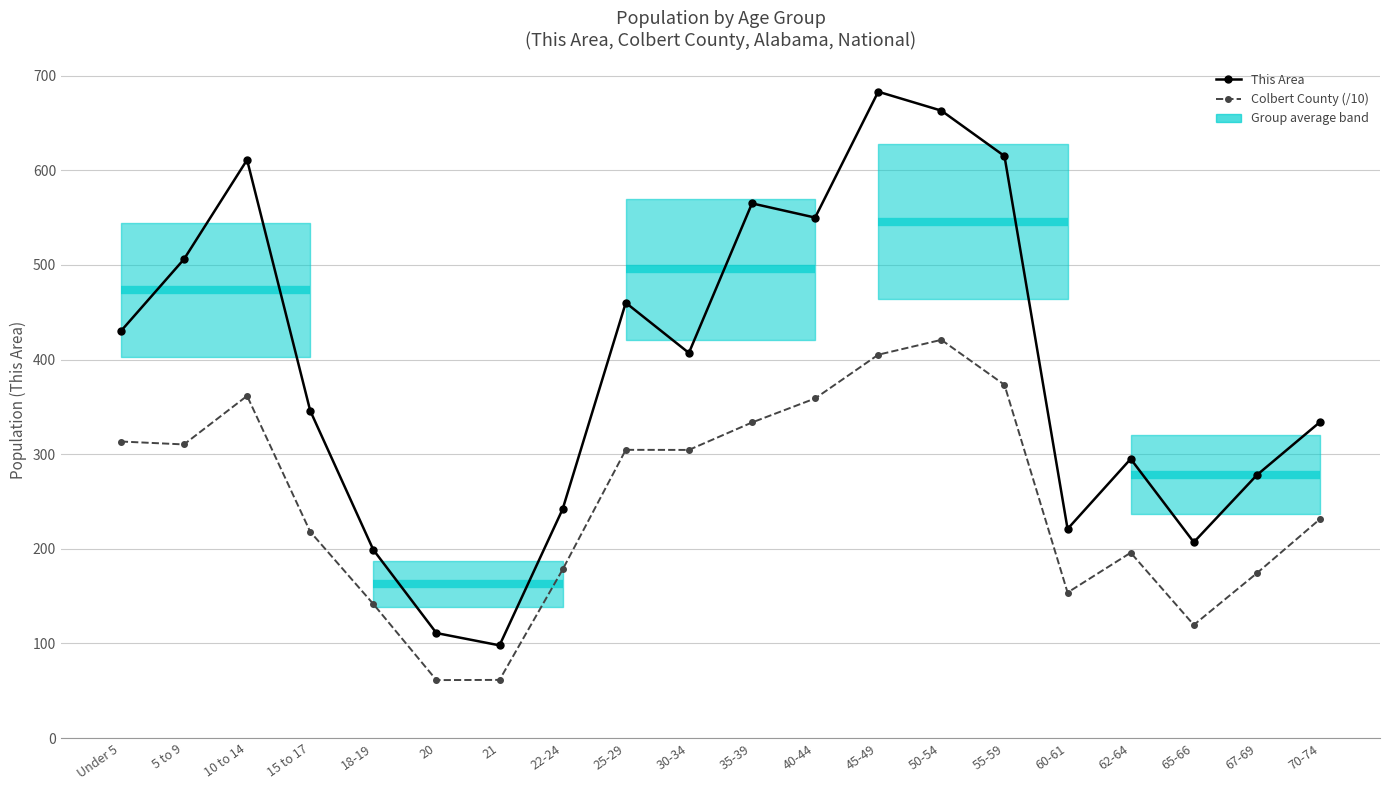

How many interior local valleys does the This Area series have?

5